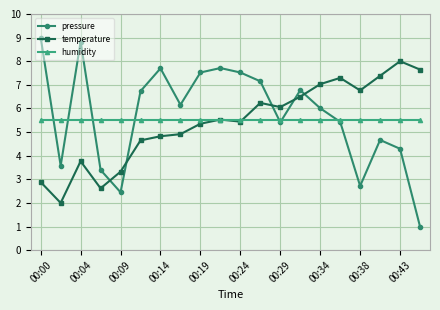

How many series are shown in this chart?

3